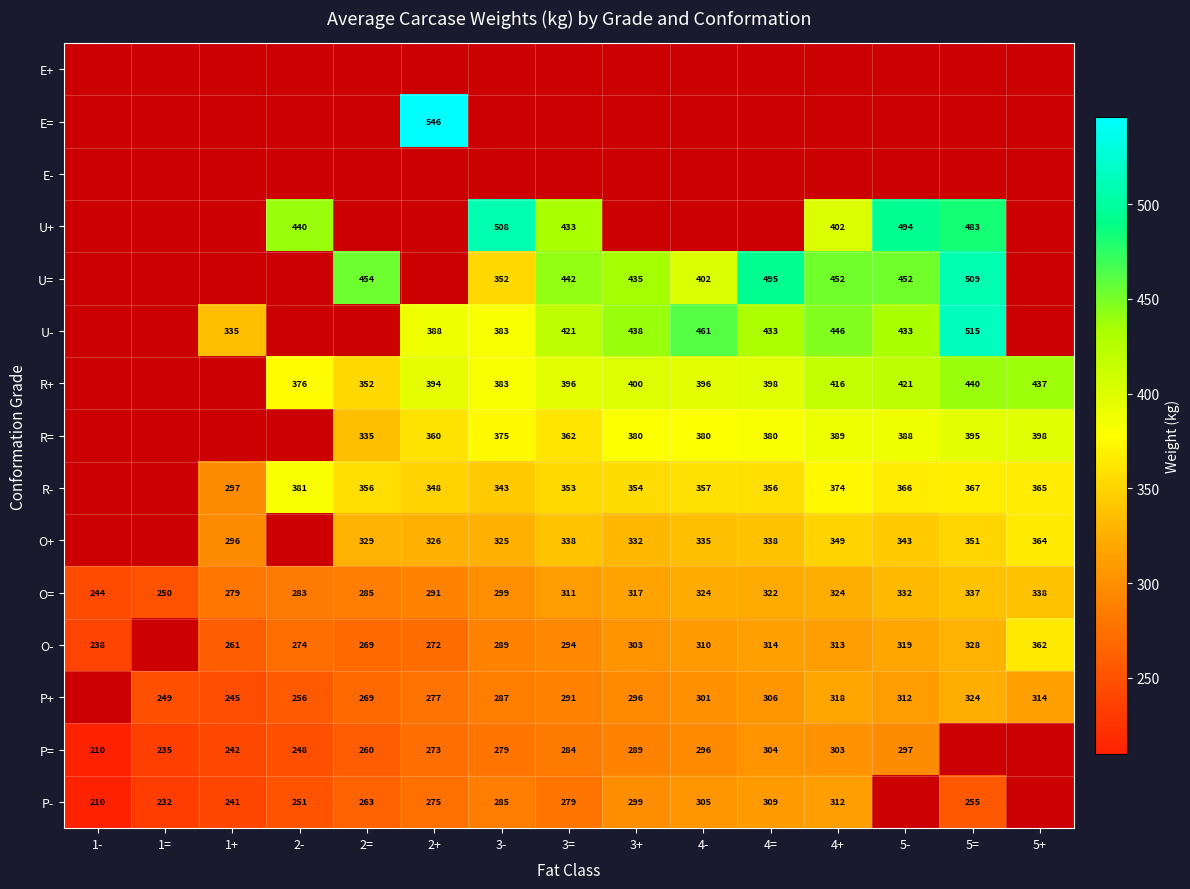

What is the lowest value of the O= series?

244.0